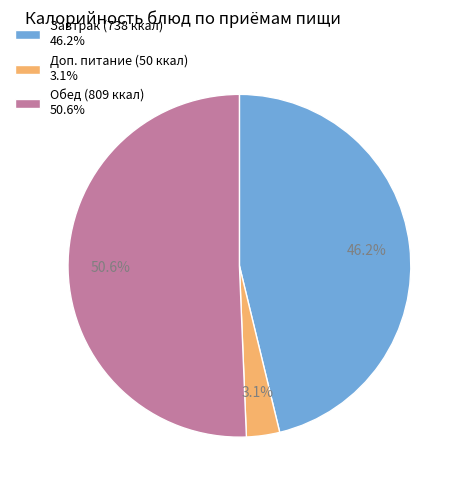

Count the number of slices in the pie.

3